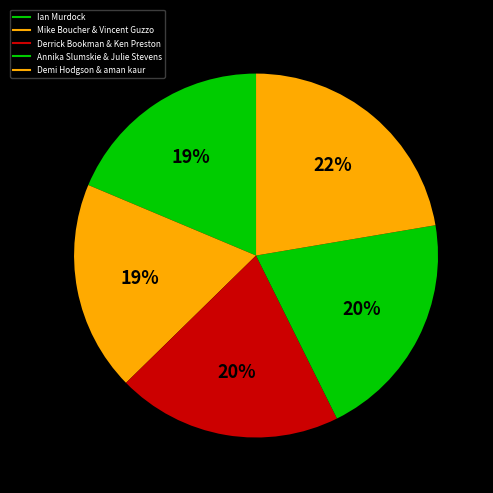

Count the number of slices in the pie.

5